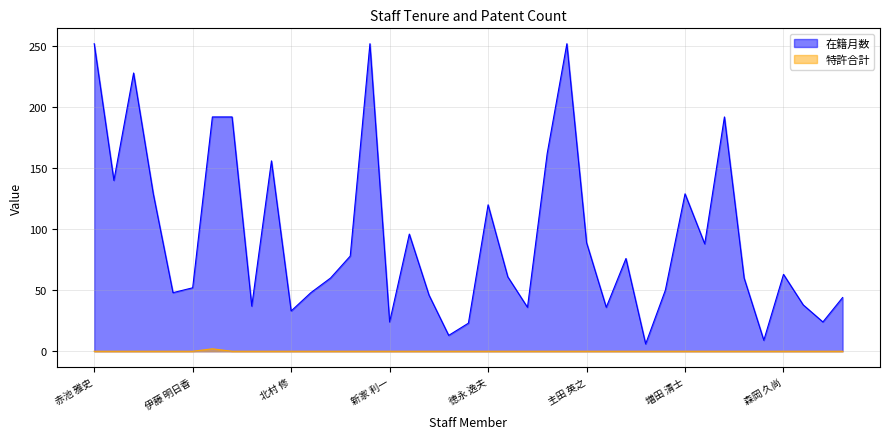

What are all the series names shown in the legend?

在籍月数, 特許合計